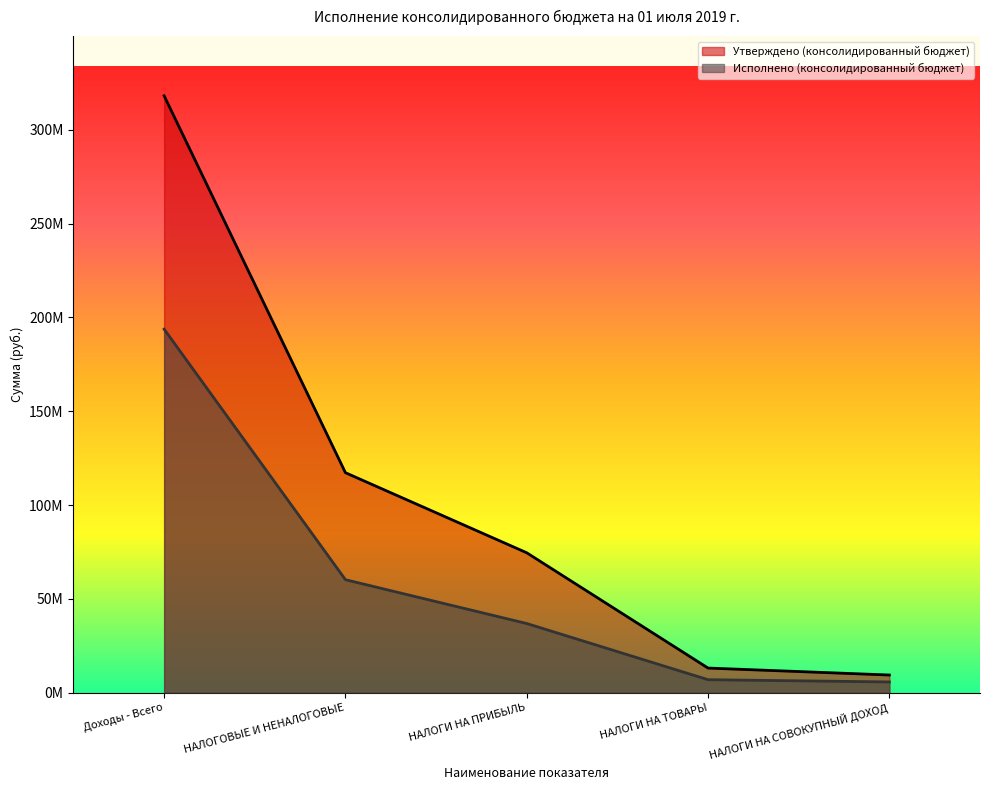

What is the difference between the highest and lowest values at НАЛОГИ НА СОВОКУПНЫЙ ДОХОД?

3695458.5